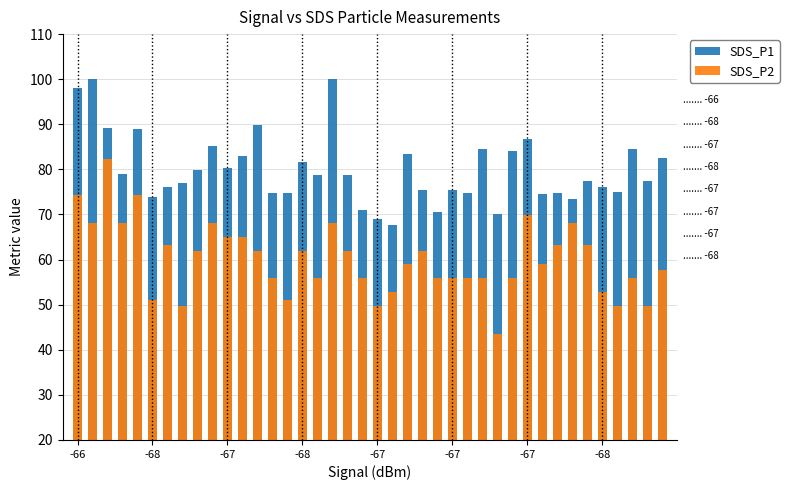

Is it true that SDS_P2 equals 52.8 at 21?

True